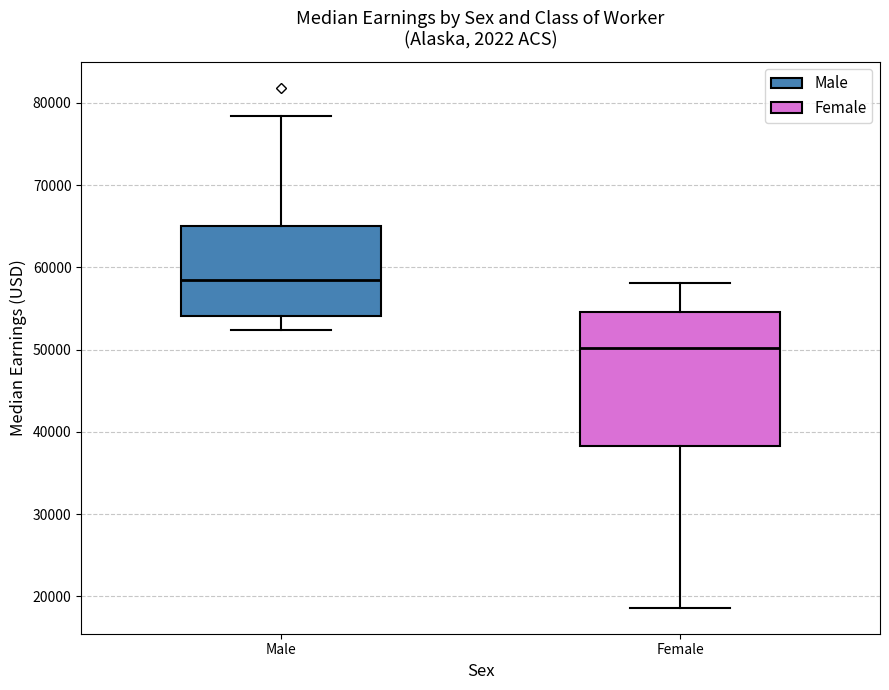

Reading left to right, transcribe this box plot: for each box, give where its median line is, the range the box spans, and where its two whiskers end, as read against the y-axis. The values are not printed on the chart, so give them approximately, as read against the axis.

Male: median 58000, box 54000 to 65000, whiskers 52000 to 78000
Female: median 50000, box 38000 to 55000, whiskers 19000 to 58000